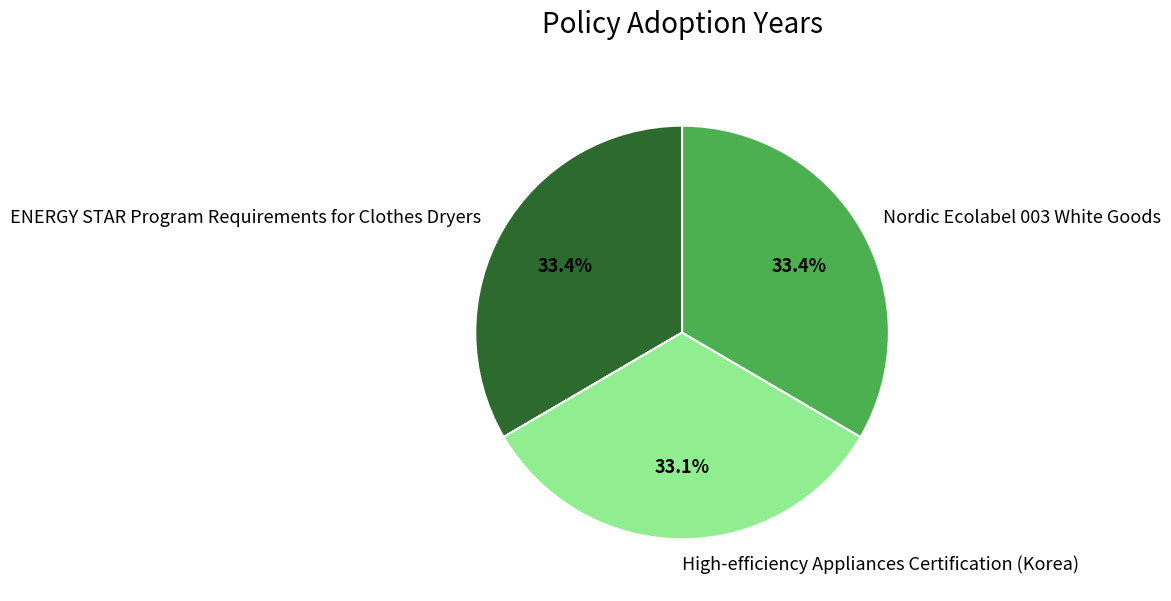

What portion of the pie excludes ENERGY STAR Program Requirements for Clothes Dryers?

66.6%